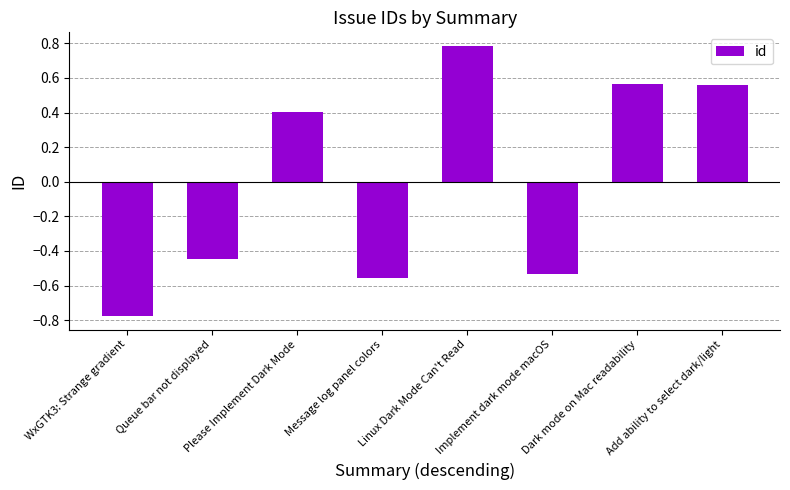

The chart shows a value of 1.4 at Linux Dark Mode Can't Read. True or false?

False